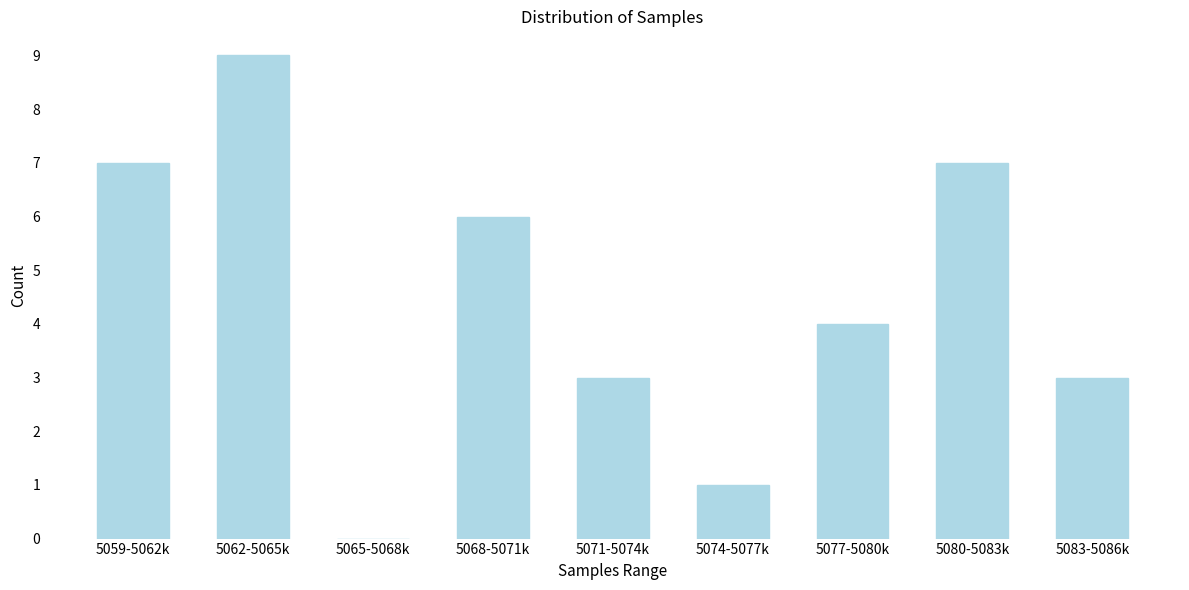

Reading left to right, what are all the values shown in this chart?

5059-5062k=7	5062-5065k=9	5065-5068k=0	5068-5071k=6	5071-5074k=3	5074-5077k=1	5077-5080k=4	5080-5083k=7	5083-5086k=3